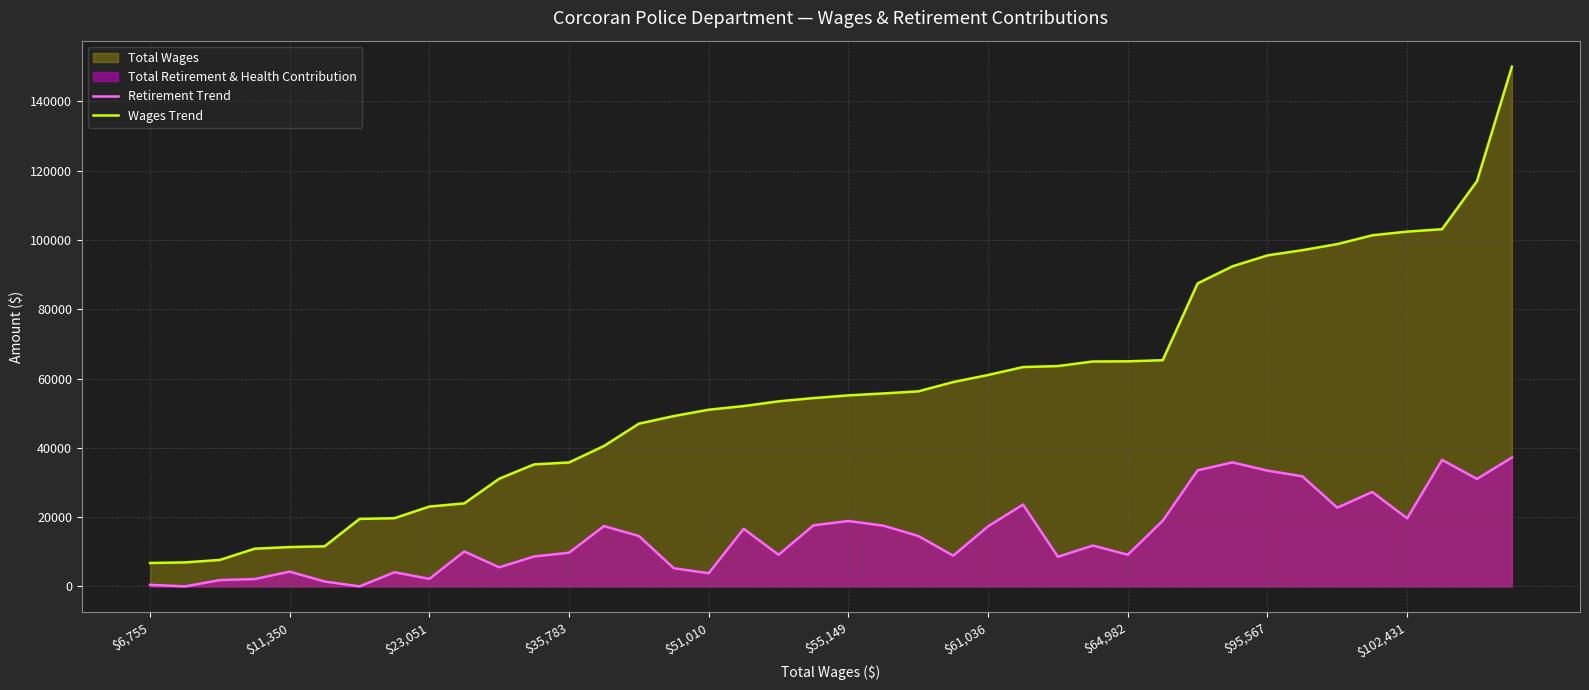

True or false: Retirement Trend and Wages Trend cross at least once.

False